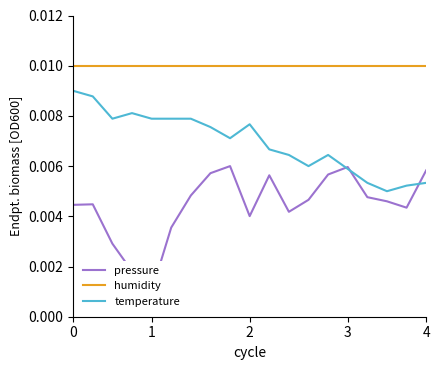

Which series ends up on top after the final intersection of pressure and temperature?

pressure